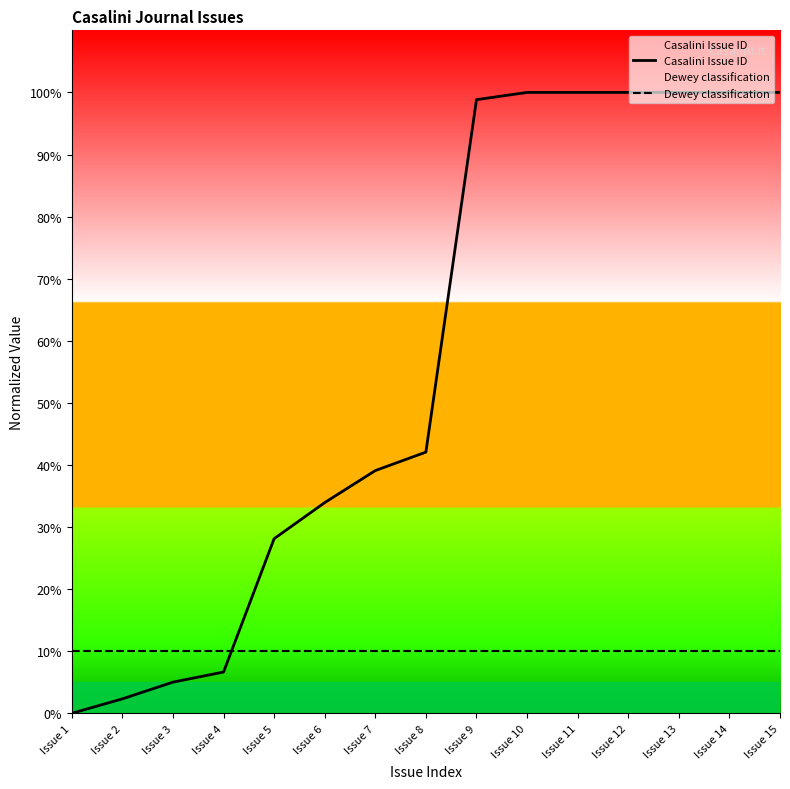

At how many categories does at least one series exceed 73?

7